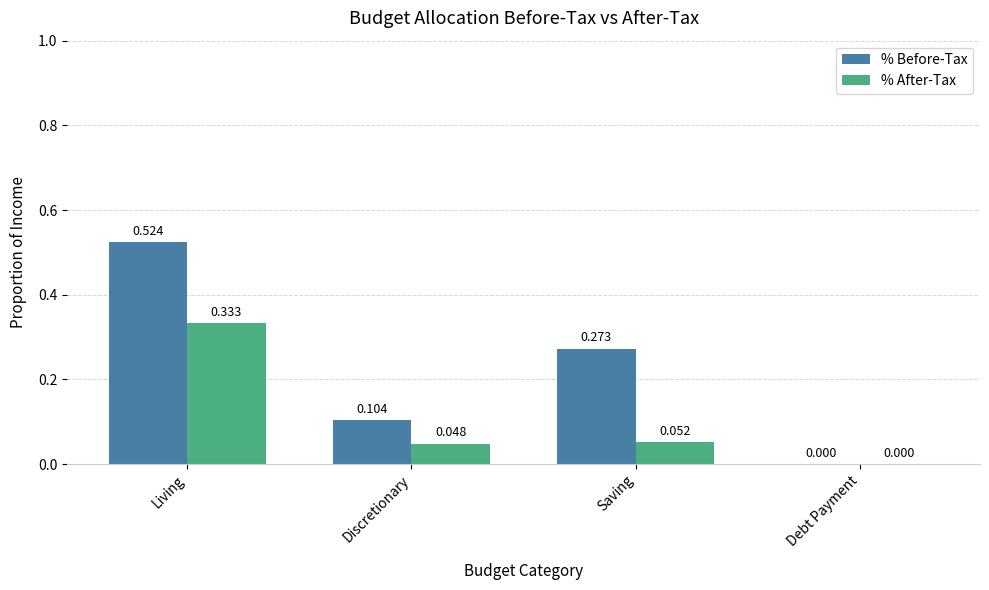

Is the value of % After-Tax at Living greater than the value of % Before-Tax at Discretionary?

Yes